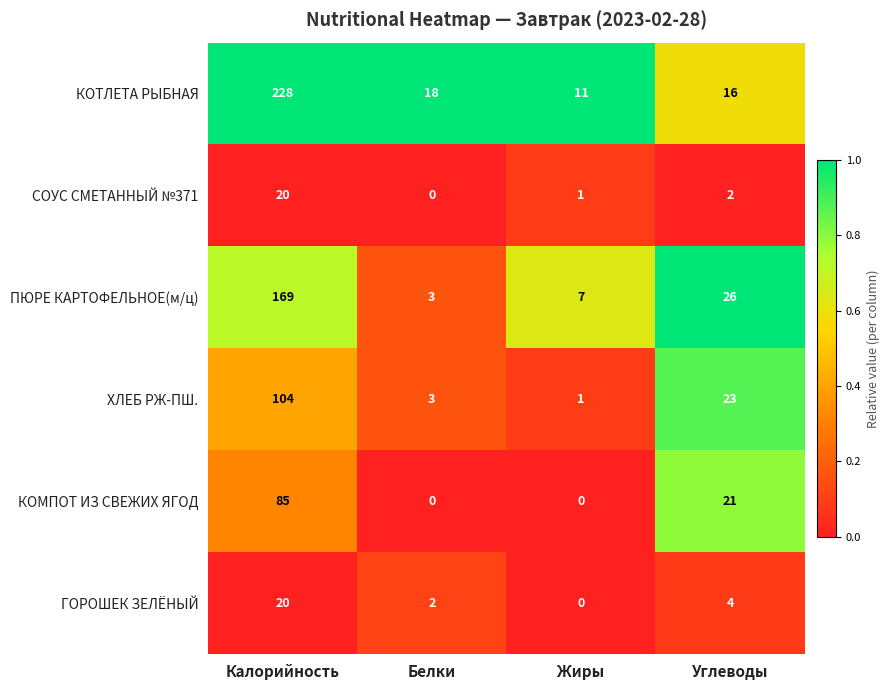

At which category does the chart reach its peak across all series?

Калорийность